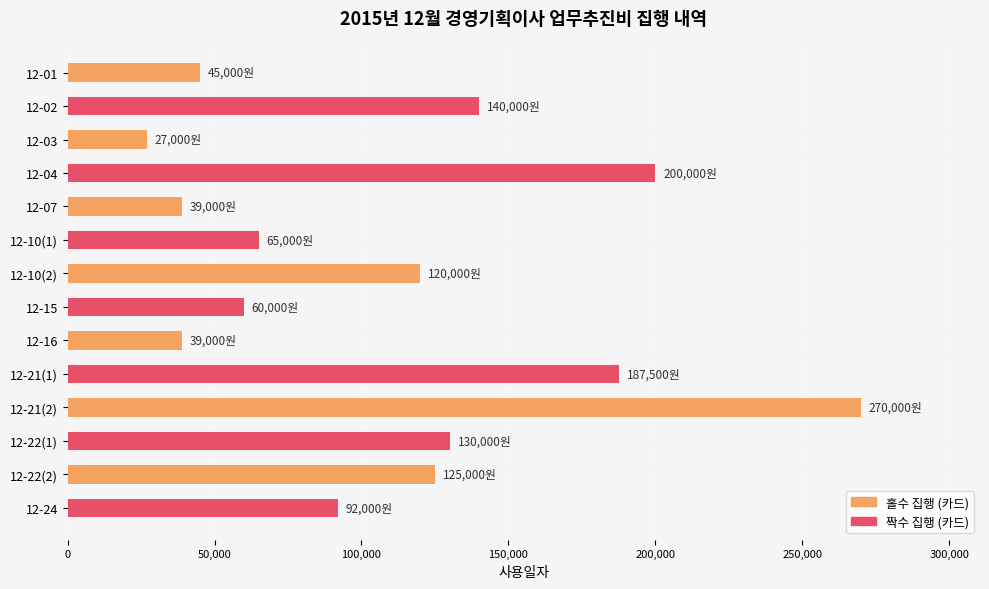

What is the sum of the values at 12-01 and 12-02?

185000